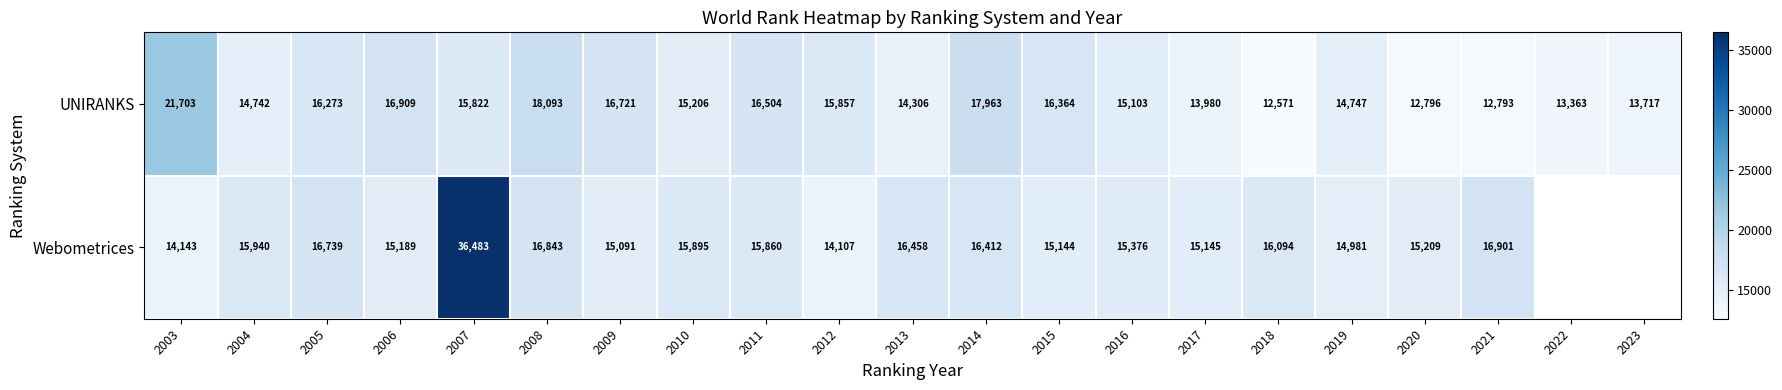

What is the difference between the second highest and second lowest values in the UNIRANKS series?

5300